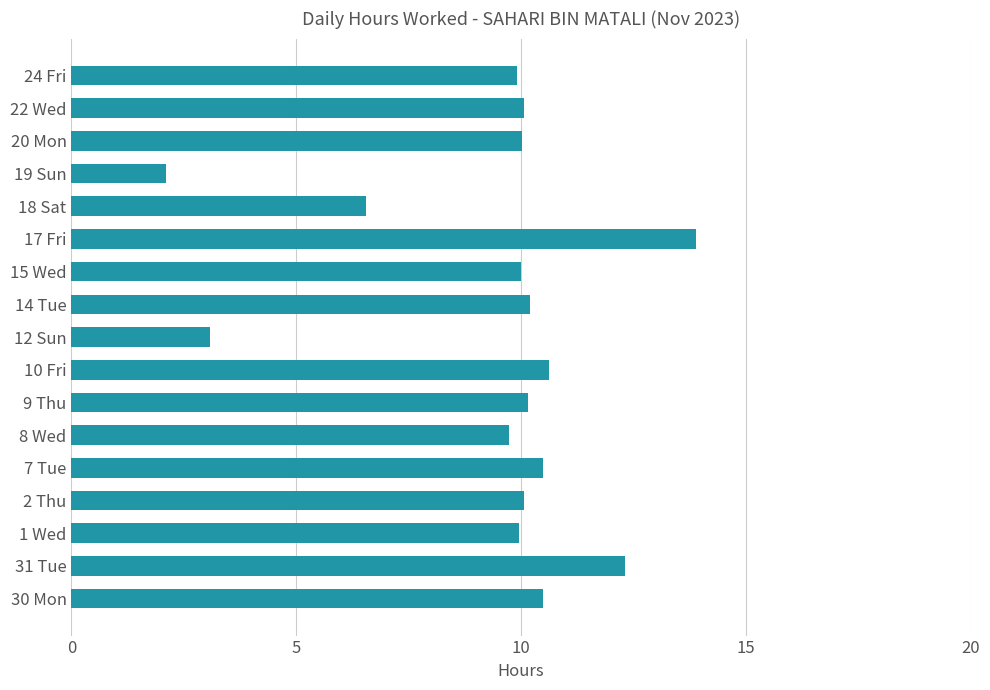

What is the ratio of the value at 7 Tue to the value at 8 Wed?

1.1